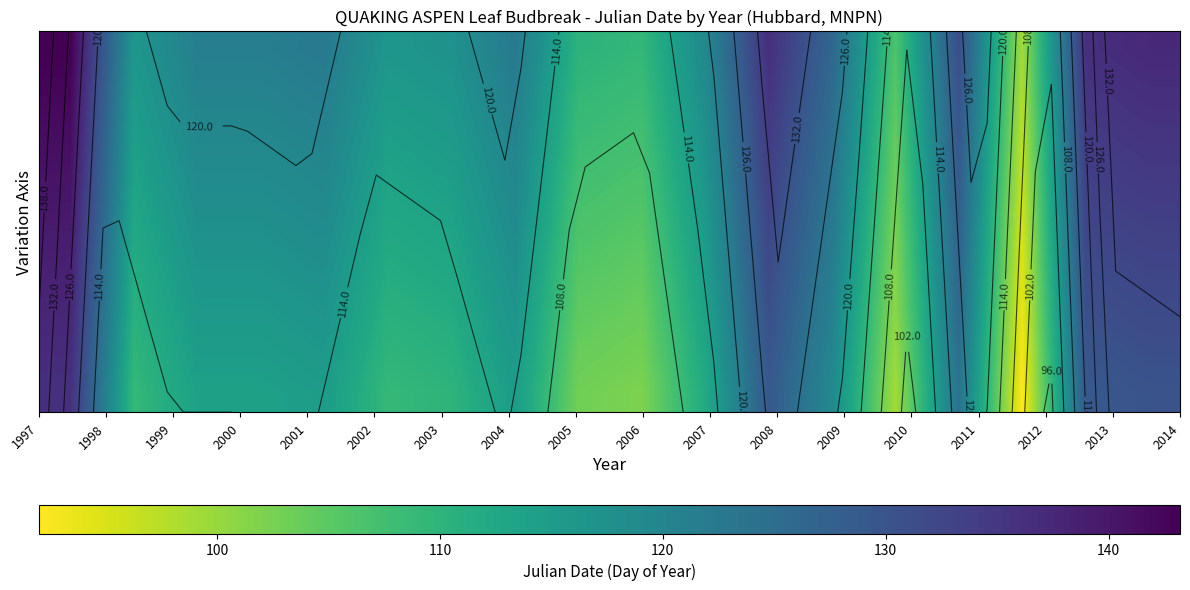

What is the maximum value shown in the chart?

143.2